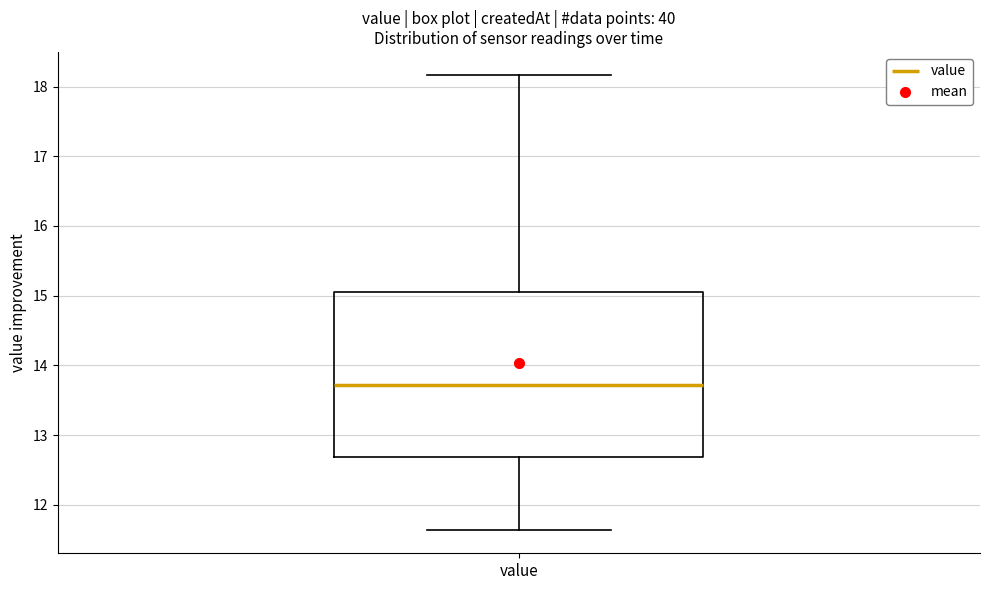

Read this box plot against the y-axis: the position of the median line, the range covered by the box, and the ends of both whiskers. The values are not printed on the chart, so give them approximately, as read against the axis.

median 13.7, box 12.7 to 15.0, whiskers 11.6 to 18.2